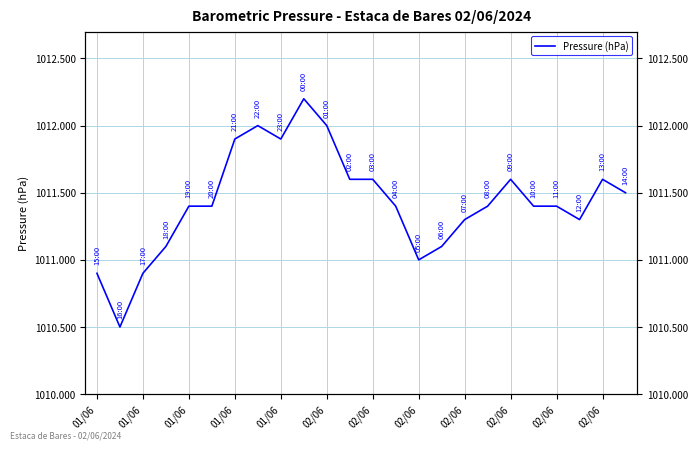

What is the greatest value displayed?

1012.2